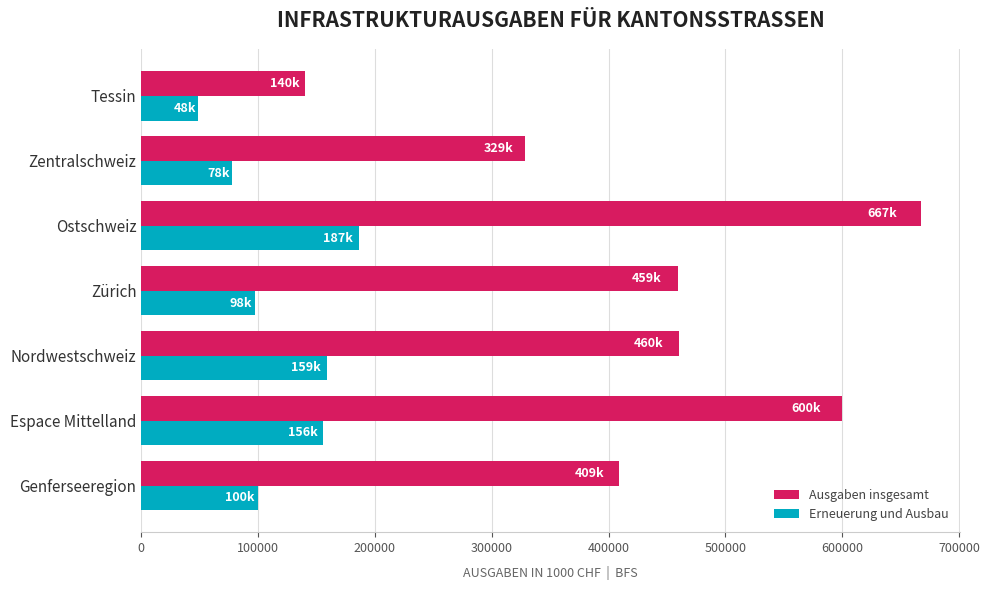

Which series has the largest range (max minus min)?

Ausgaben insgesamt